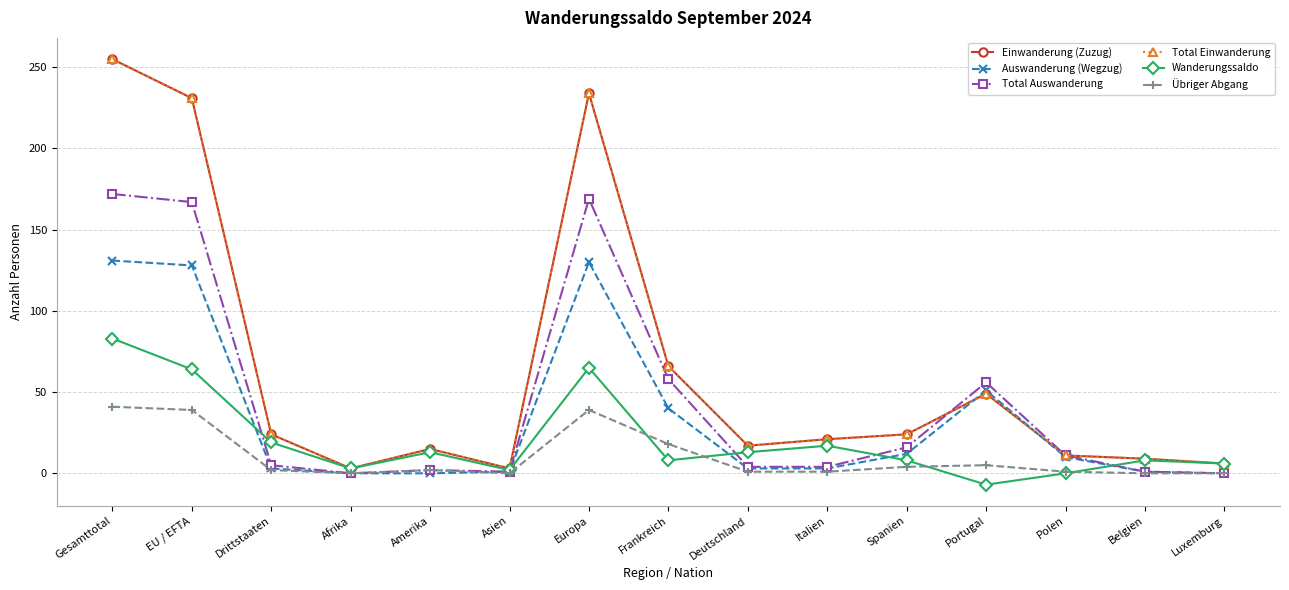

What position from the right is Polen?

3